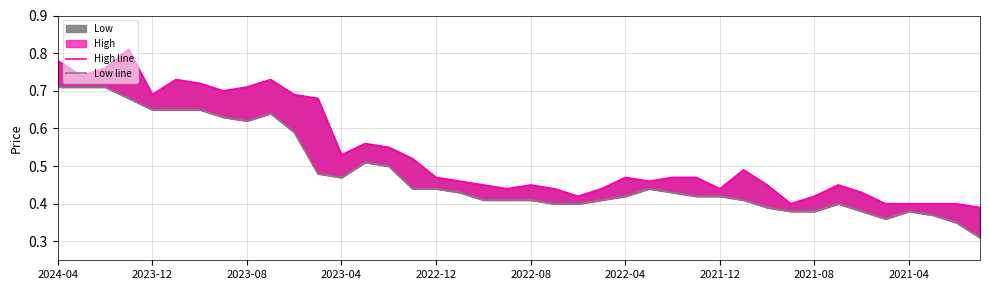

What is the maximum value shown in the chart?

0.8